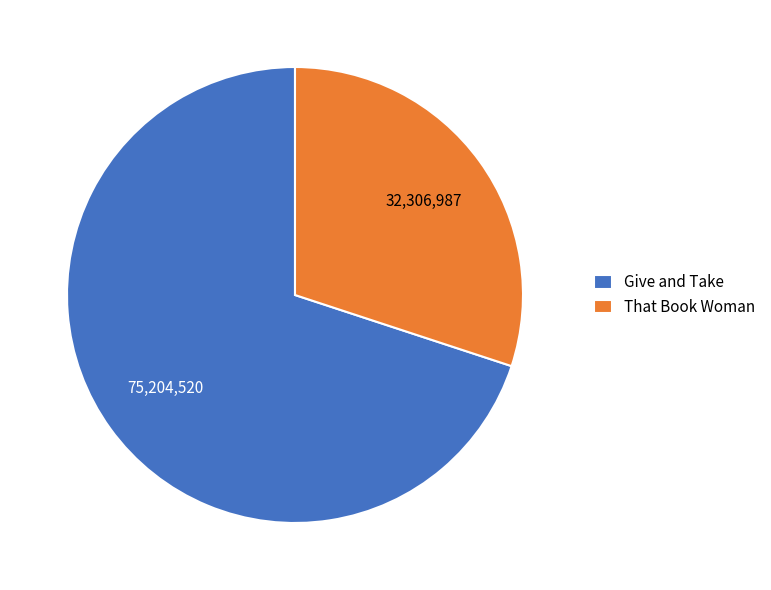

Which has a higher value, Give and Take or That Book Woman?

Give and Take